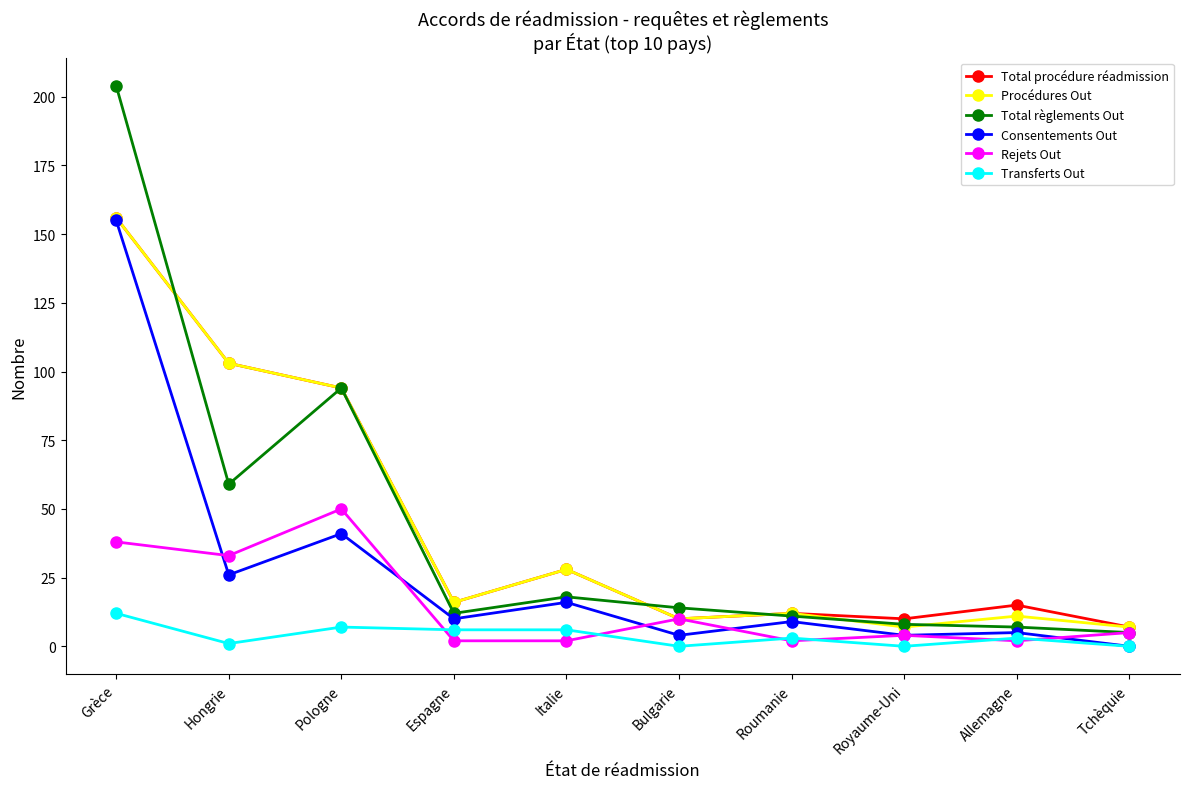

At which category does Total procédure réadmission reach its first local valley?

Espagne